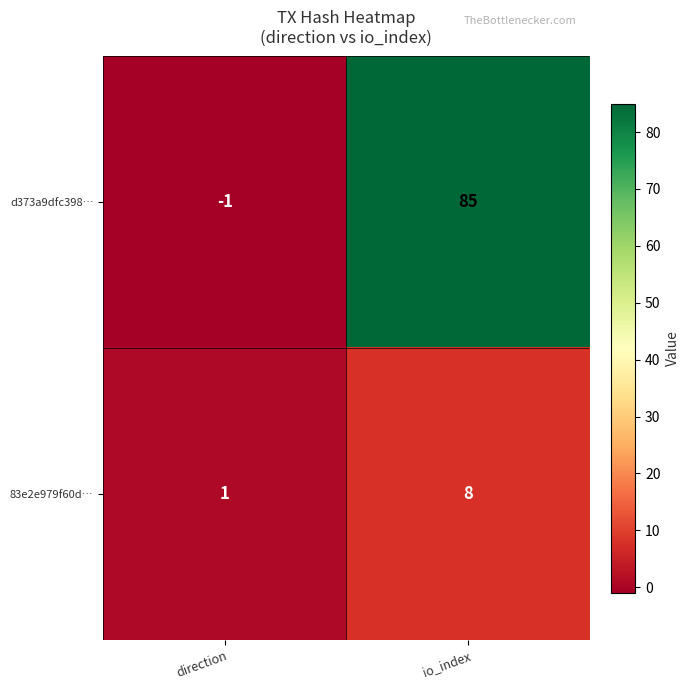

What is the minimum value shown in the chart?

-1